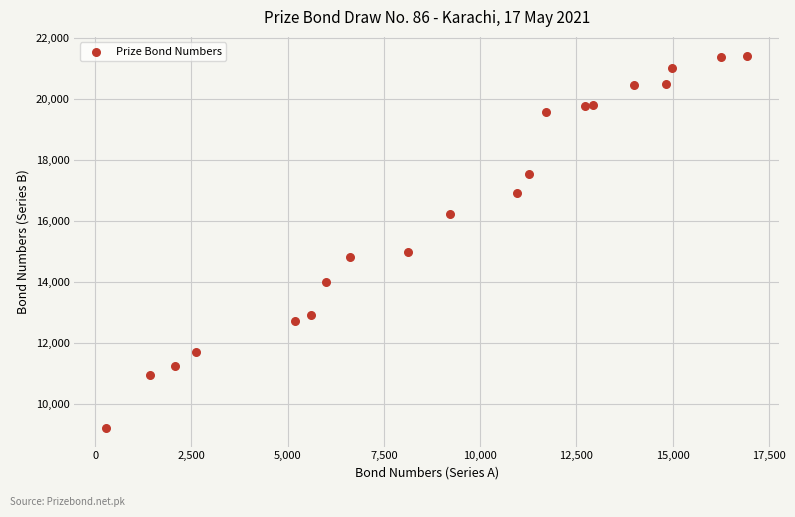

What is the range of X values (max minus min)?

16635